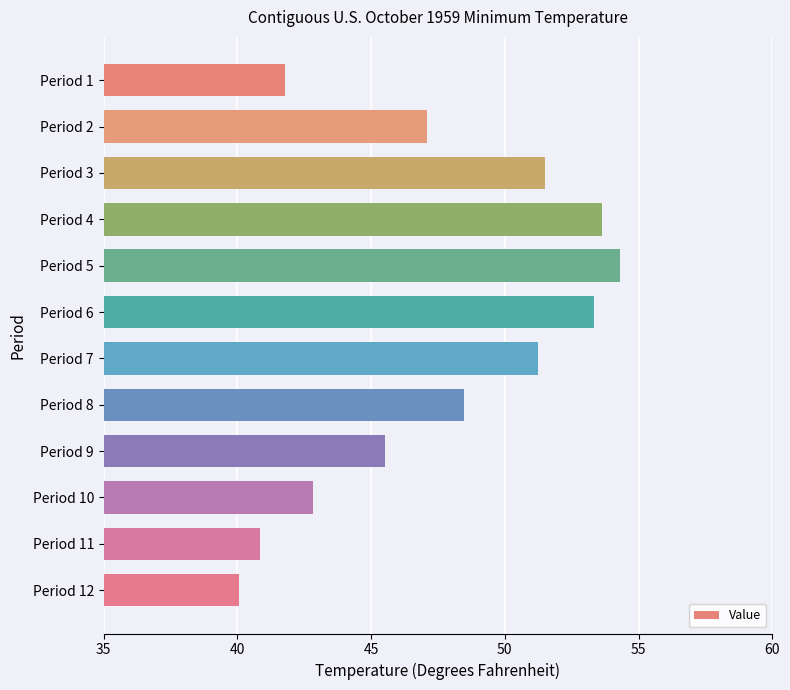

Is it true that the value at Period 7 is 35.6?

False